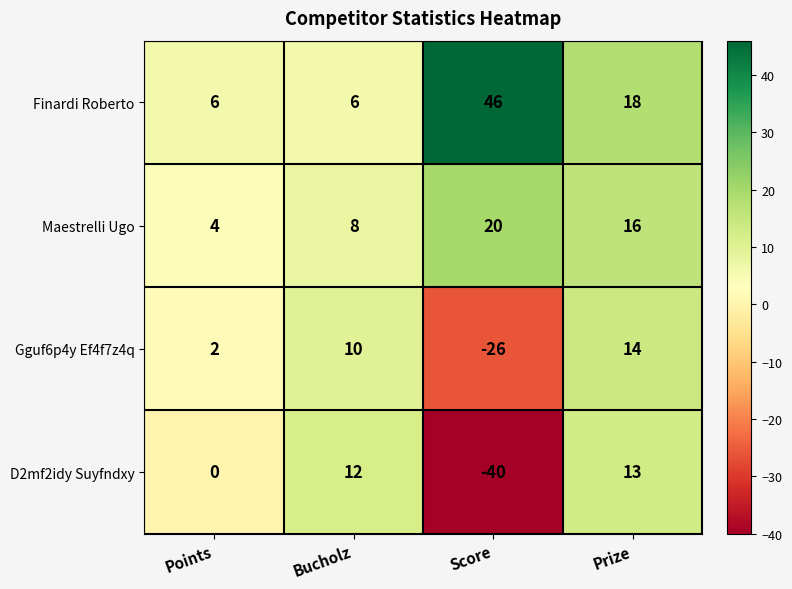

Which series has the largest range (max minus min)?

D2mf2idy Suyfndxy